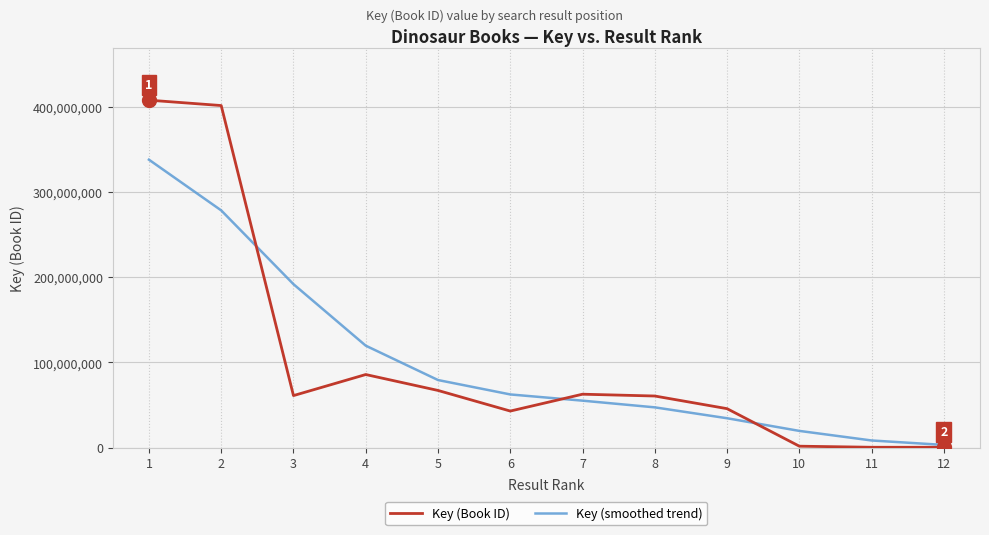

At which category does Key (Book ID) reach its first local peak?

4